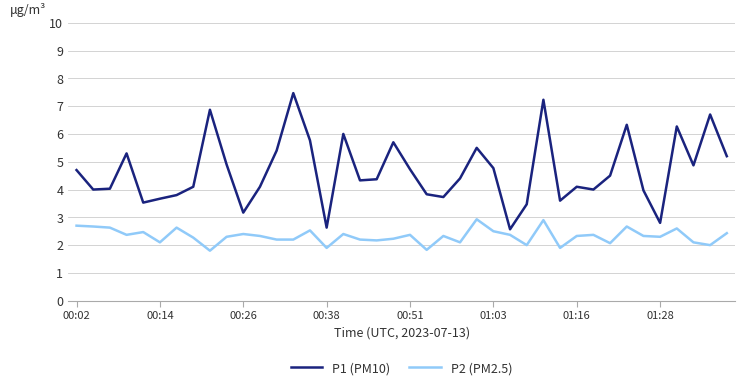

True or false: P1 (PM10) has more than 2 points higher than both neighbors.

True